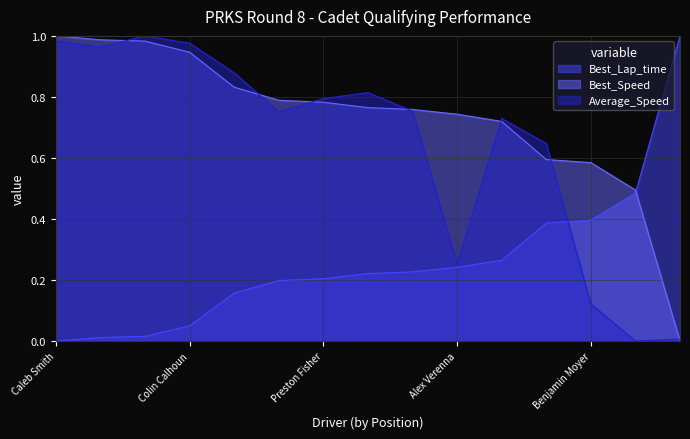

What is the total value across all series at Griffin Vukich?

2.0